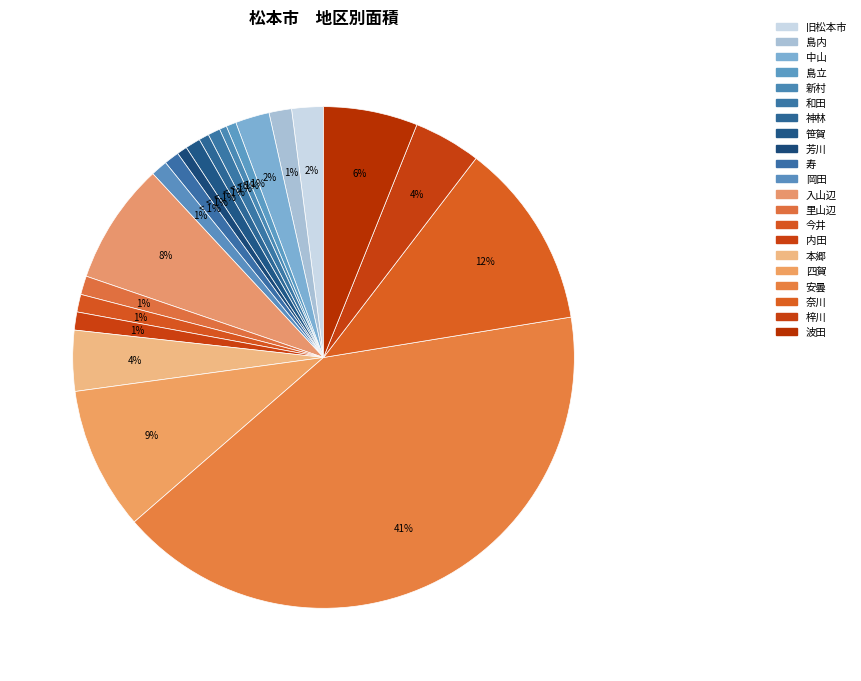

Is it true that 芳川 is 1% of the pie?

True